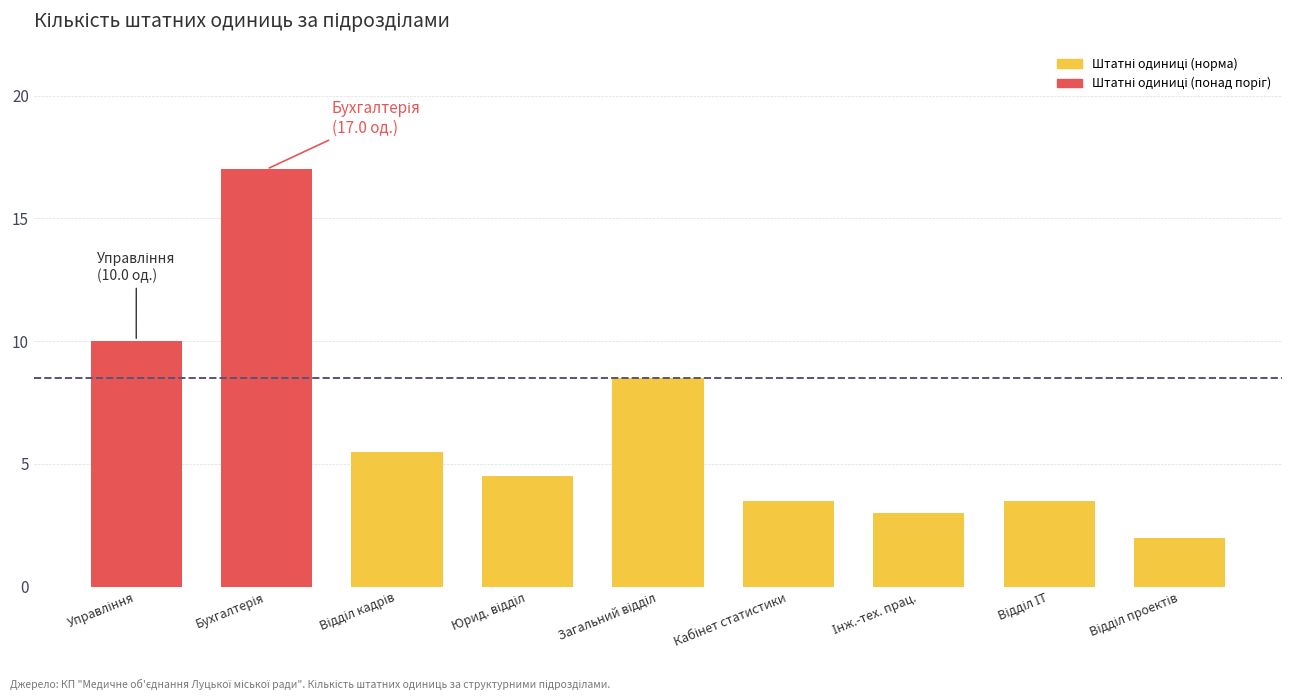

Which series changed the most between Юрид. відділ and Кабінет статистики?

Штатні одиниці (норма)